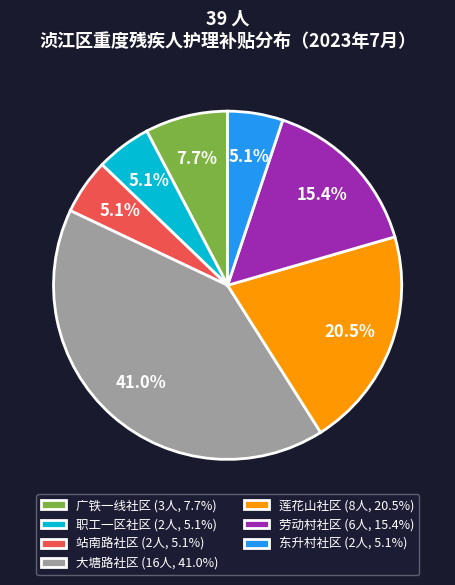

Does any single category account for the majority?

No